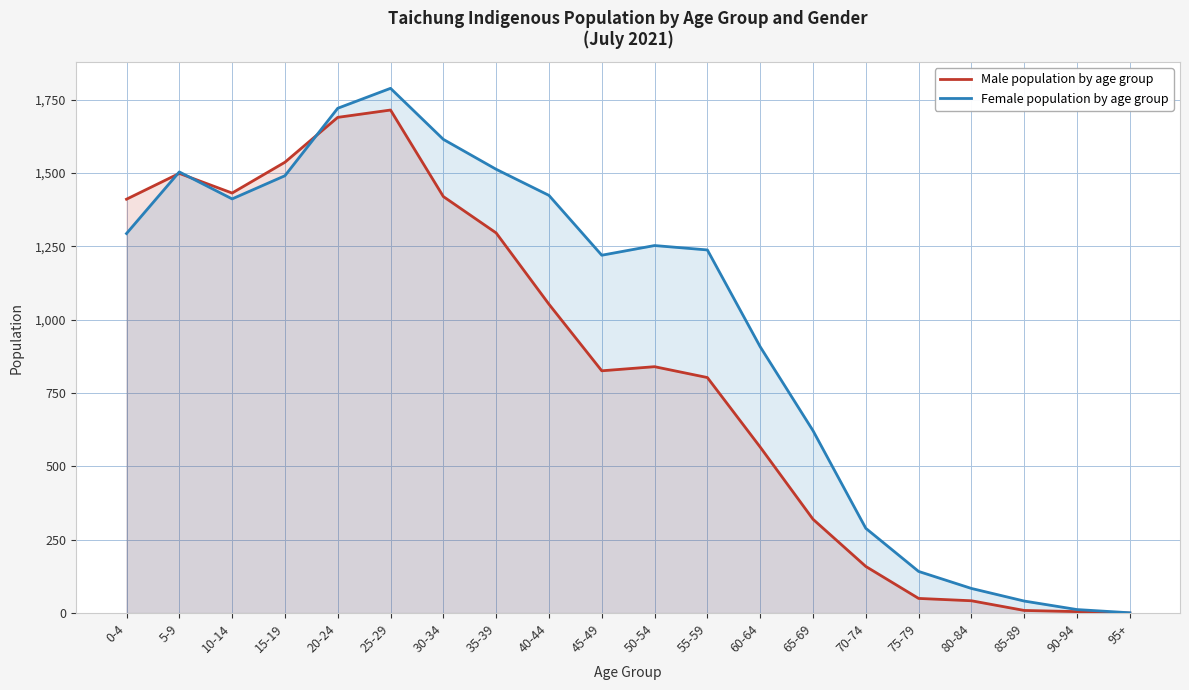

Where is Male population by age group nearest to the value 857?

50-54